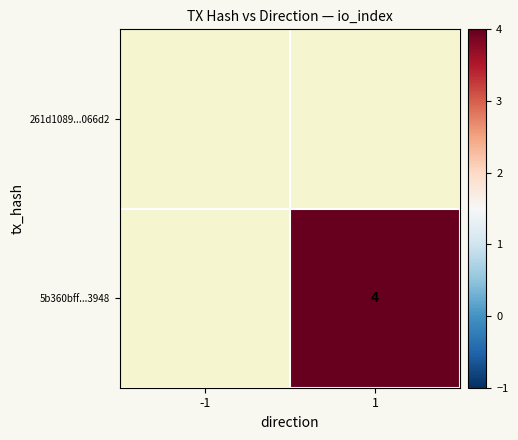

List the labels in order of 261d1089...066d2 value, largest first.

-1, 1